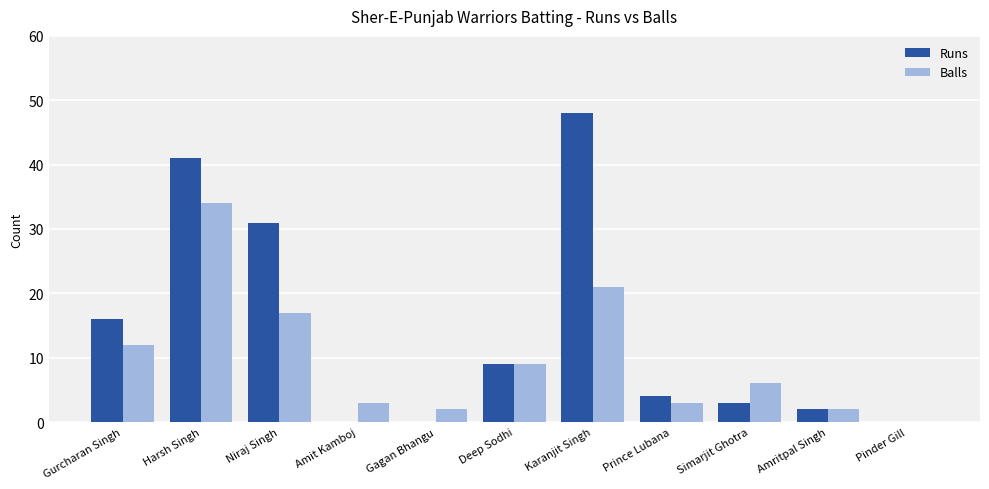

How many distinct data groups are displayed?

2